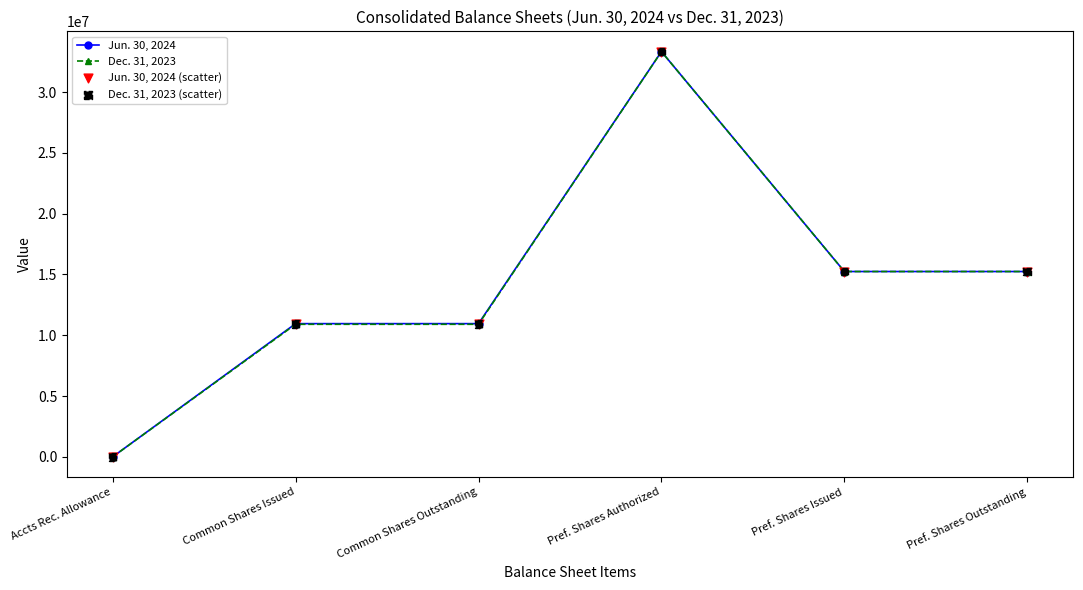

What is the total value across all series at Common Shares Issued?

21860674